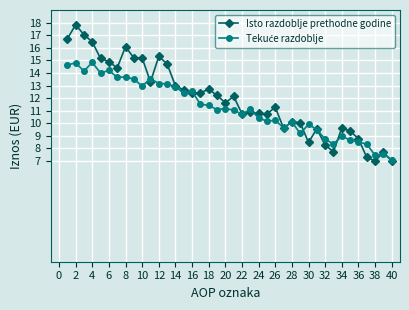

Is this an area chart (filled region under the line)?

No